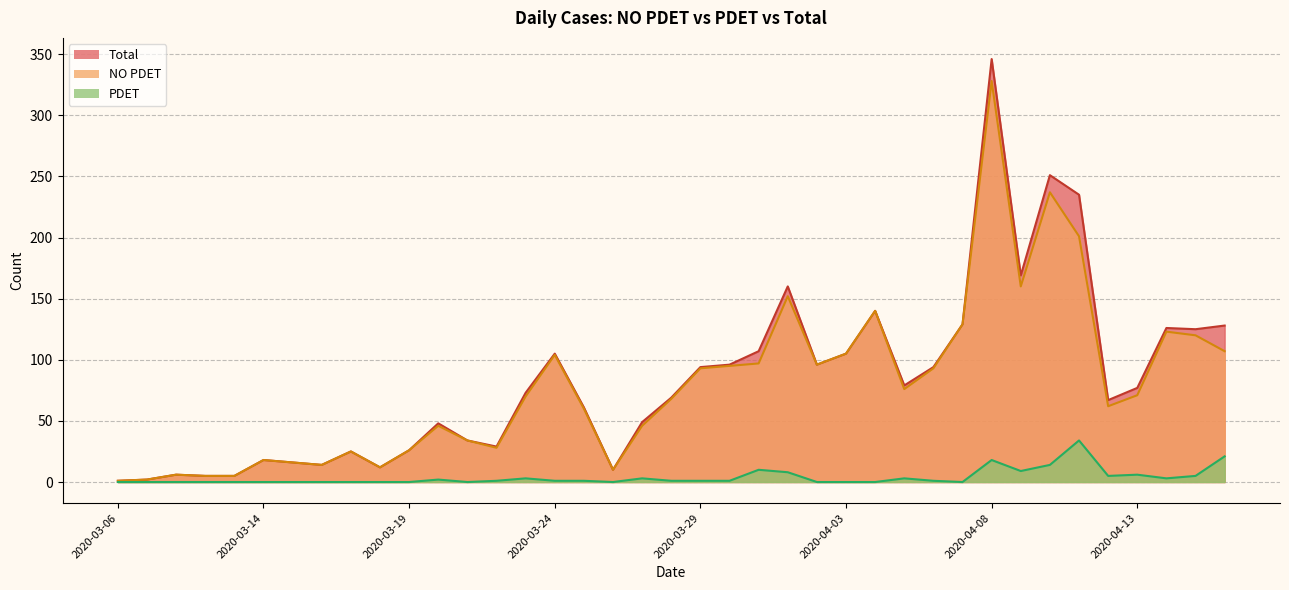

Does the chart have visible grid lines?

Yes